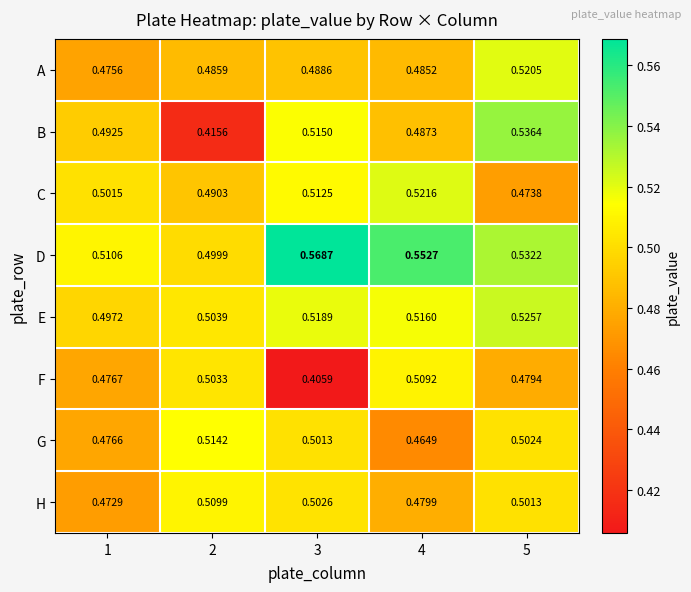

Rank the series at 4 from lowest to highest value.

G, H, A, B, F, E, C, D